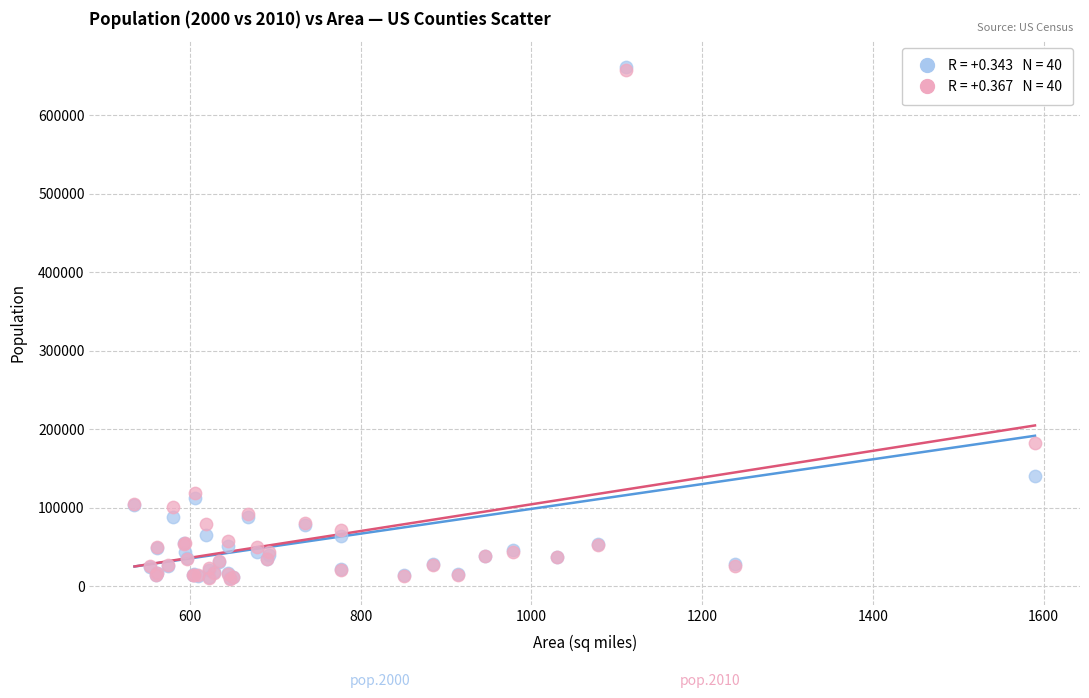

Across all series, what Y value is closest to 335546?

182265